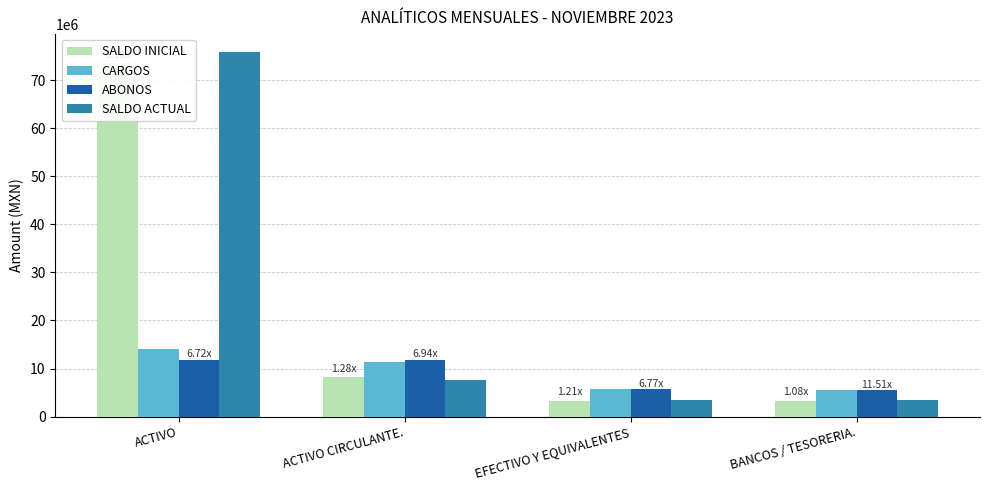

True or false: SALDO ACTUAL has a value of 5231158.7 at EFECTIVO Y EQUIVALENTES.

False